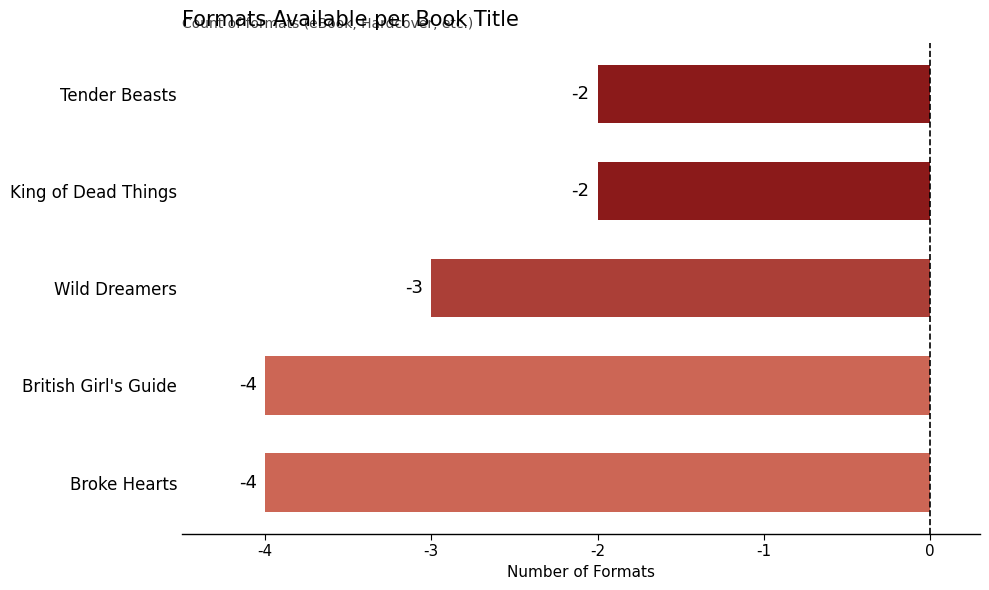

Count the number of values greater than -3.

2